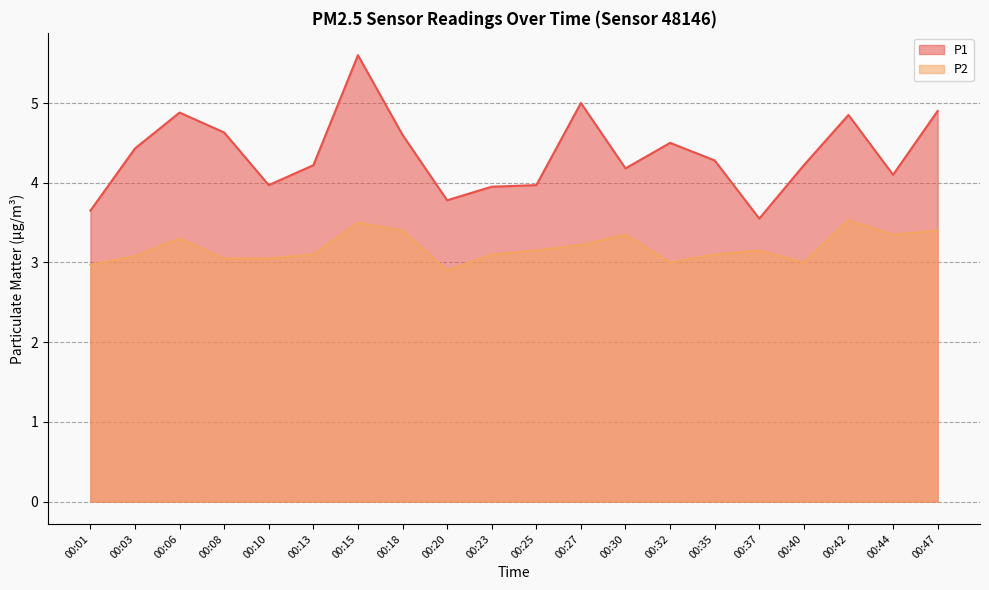

At how many categories does at least one series exceed 2?

20